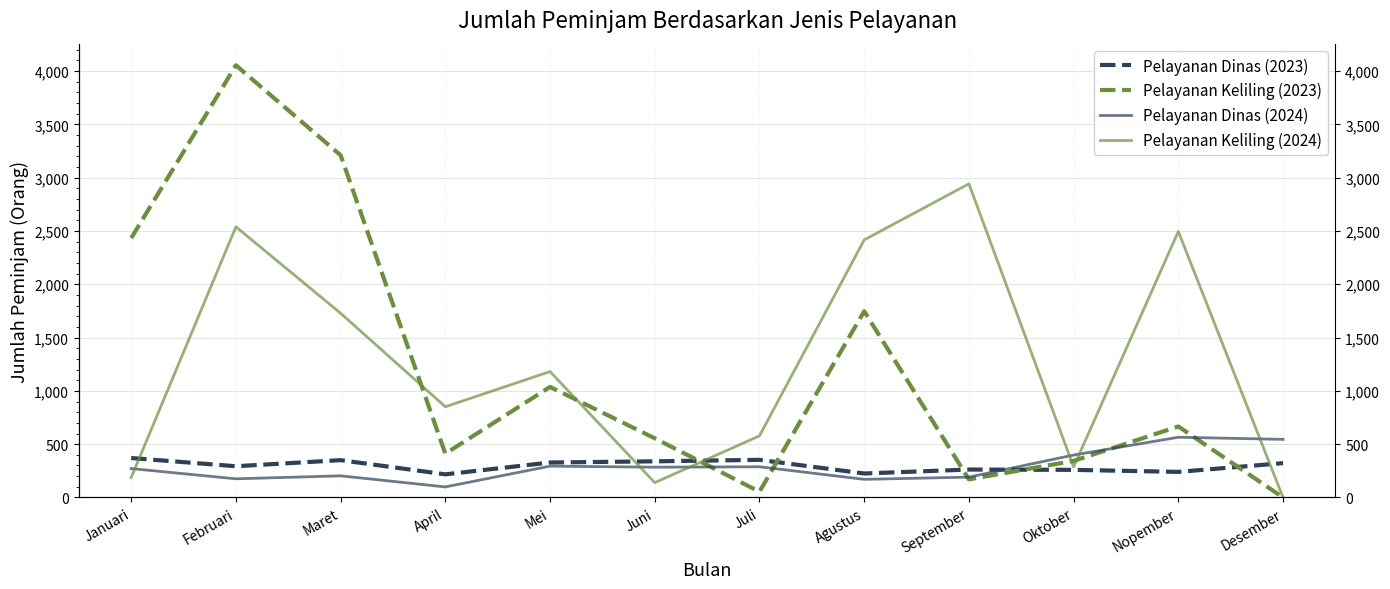

How many positive values does the Pelayanan Keliling (2023) series have?

11